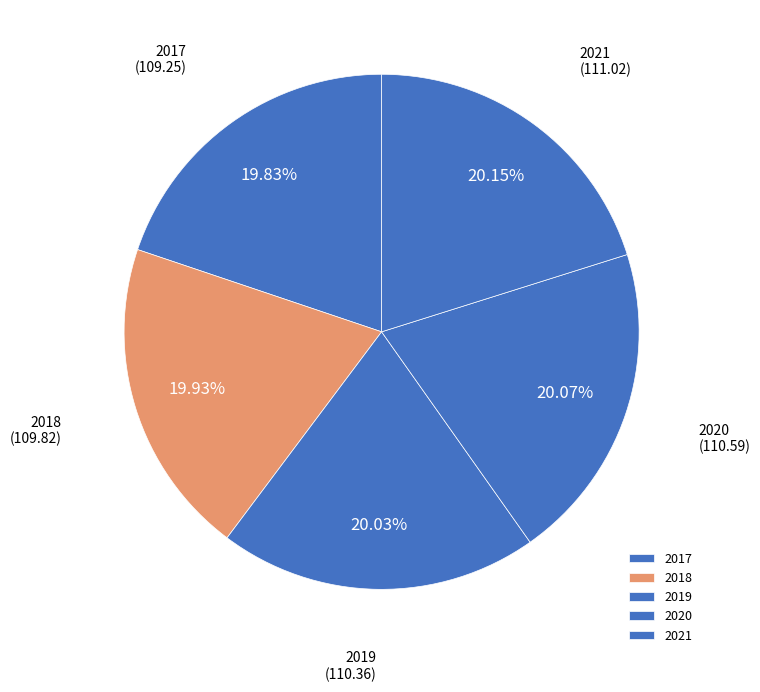

What percentage is the 2021 slice, to the nearest percent?

20%